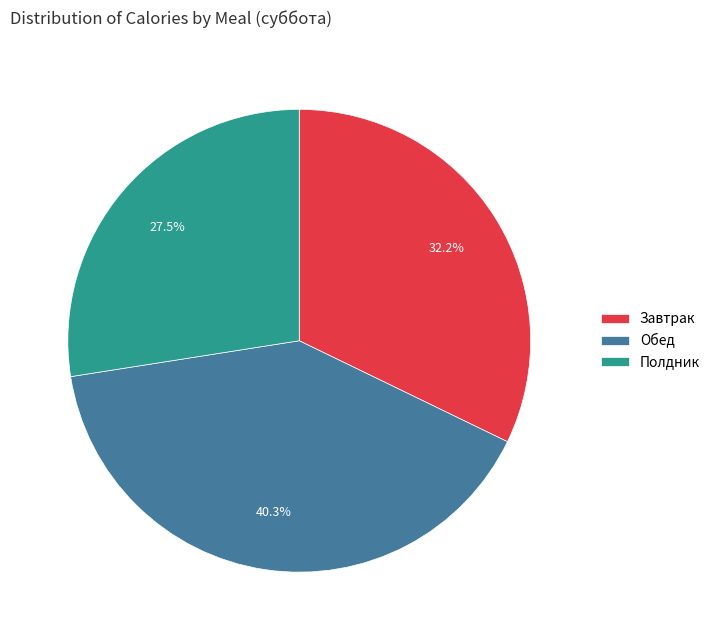

To the nearest percent, what is the difference between the Завтрак and Обед slice percentages?

8%